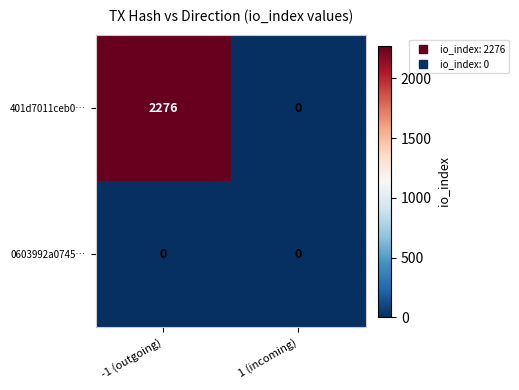

At which category does the chart reach its peak across all series?

-1 (outgoing)